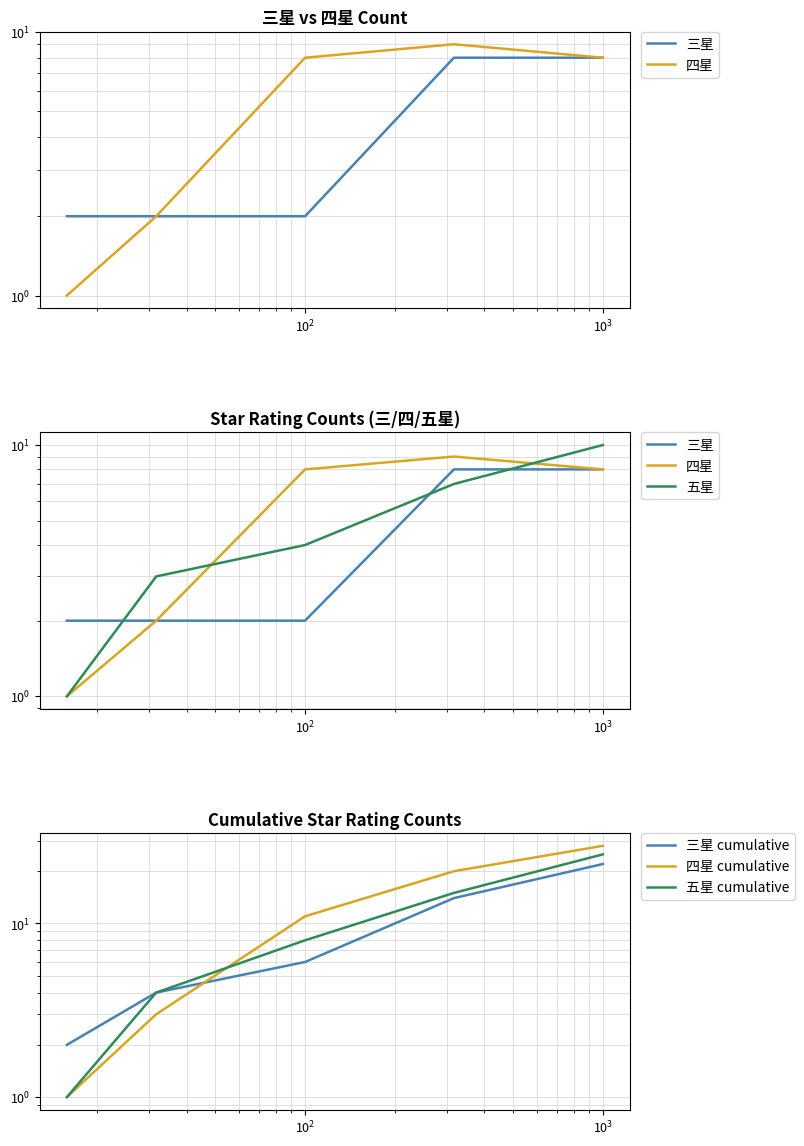

Reading left to right, transcribe all the data shown in this chart.

三星: 2	2	2	8	8
四星: 1	2	8	9	8
五星: 1	3	4	7	10
三星 cumulative: 2	4	6	14	22
四星 cumulative: 1	3	11	20	28
五星 cumulative: 1	4	8	15	25